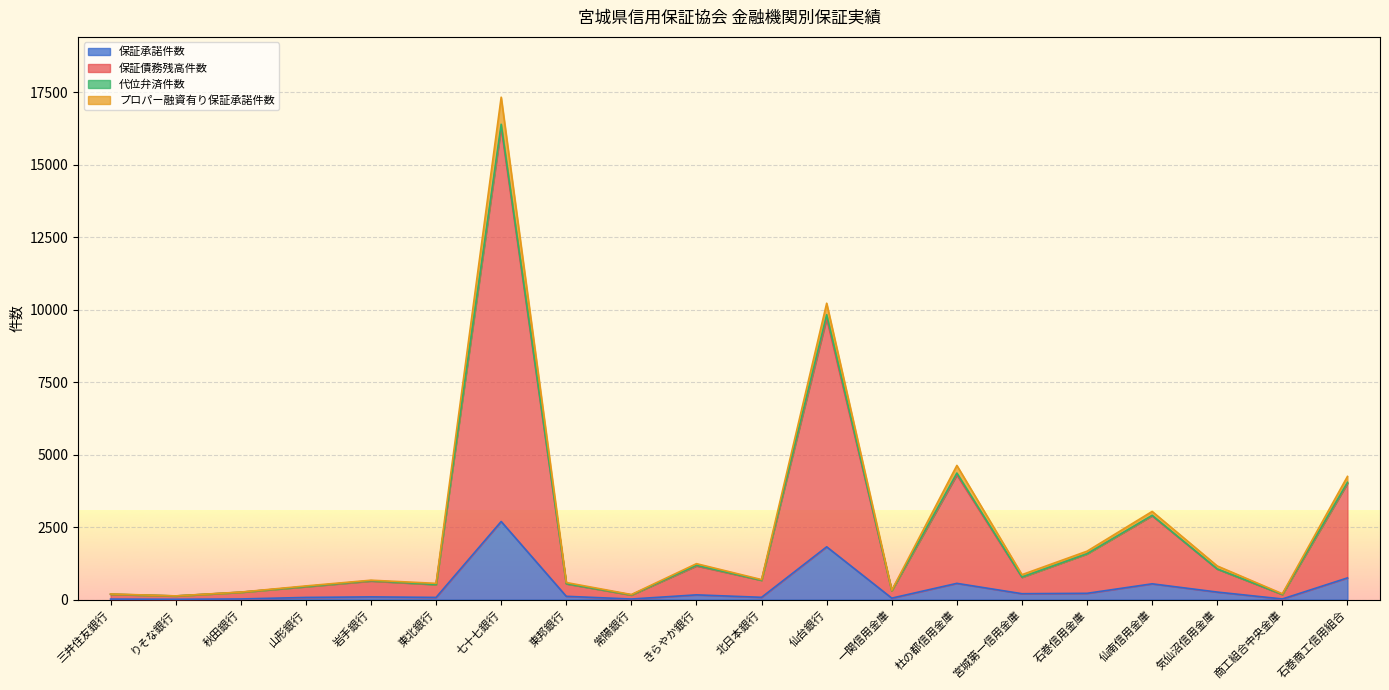

In 保証債務残高件数, how many points are lower than both neighbors (excluding endpoints)?

7